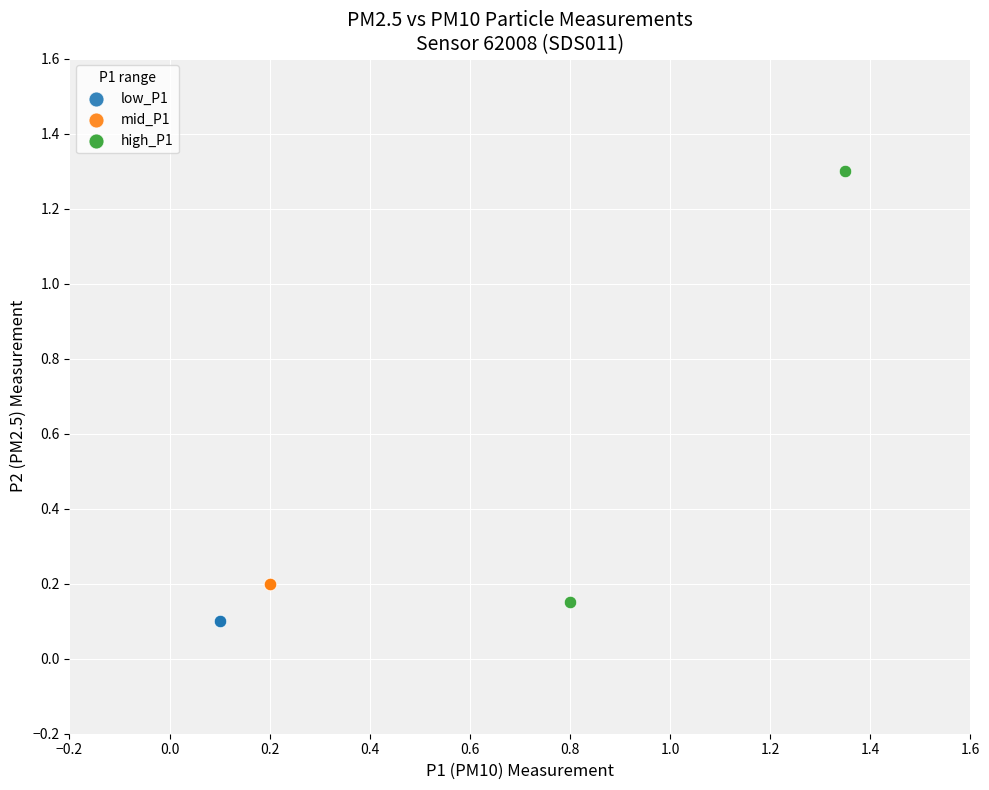

What are all the series names shown in the legend?

low_P1, mid_P1, high_P1